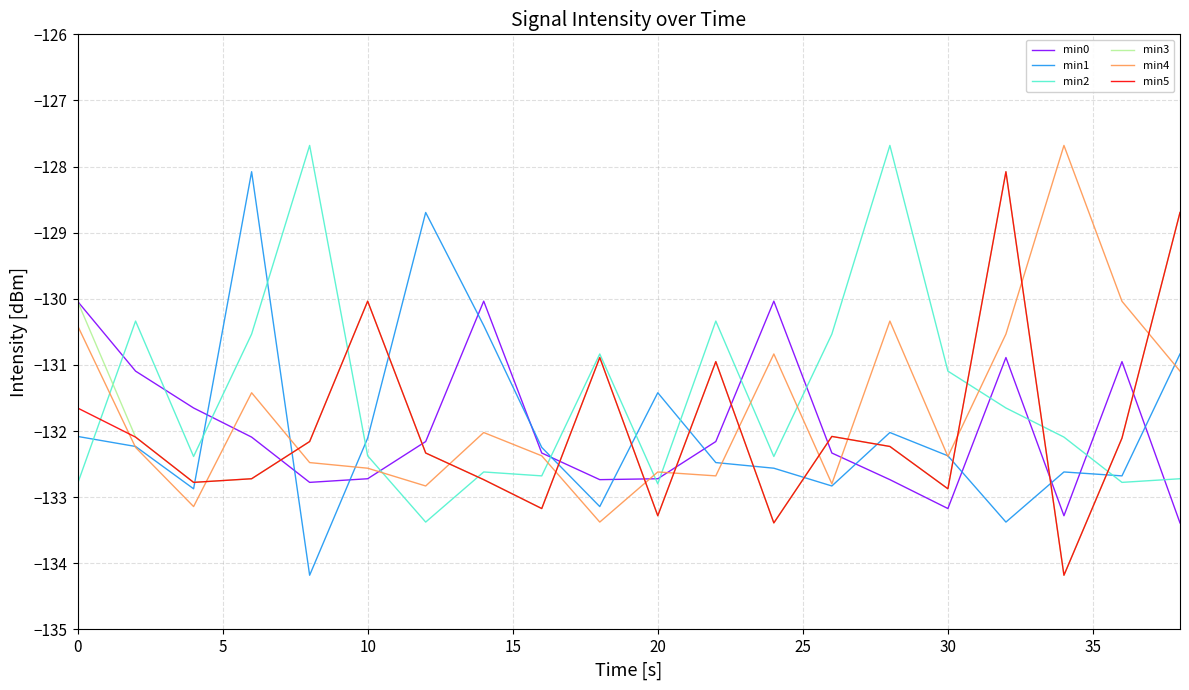

What is the minimum value for min1?

-134.2